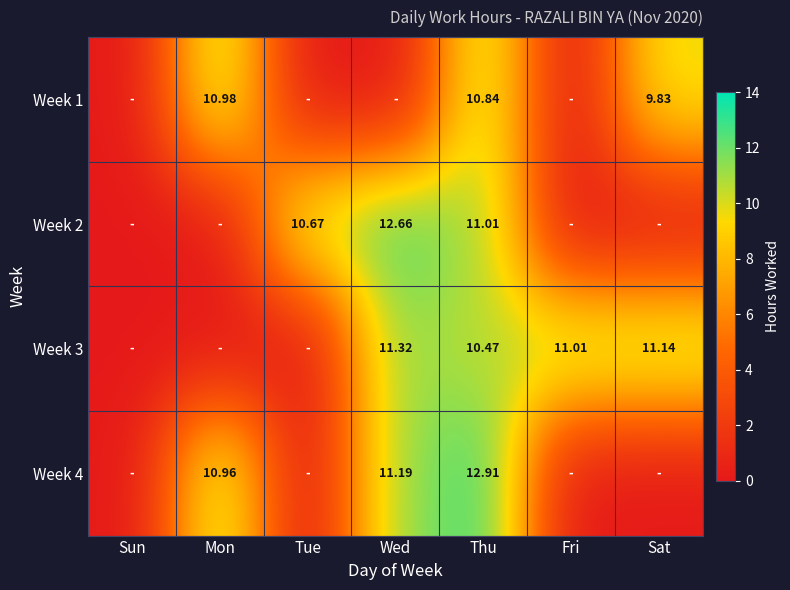

At how many categories does at least one series exceed 12?

2